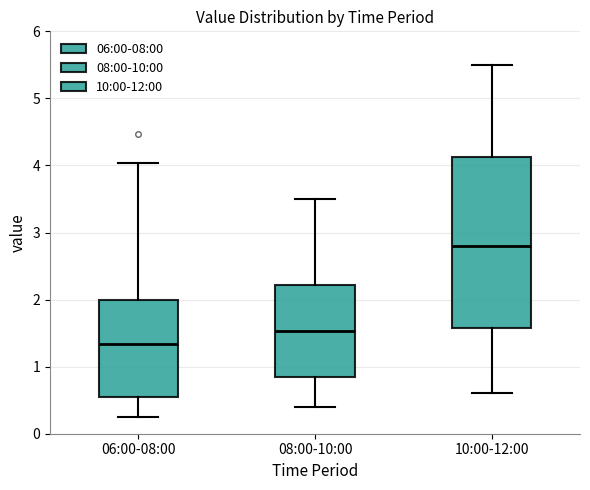

Reading left to right, read every box against the y-axis: the position of its median line, the range the box covers, and the ends of its whiskers. The values are not printed on the chart, so give them approximately, as read against the axis.

06:00-08:00: median 1.3, box 0.5 to 2.0, whiskers 0.3 to 4.0
08:00-10:00: median 1.5, box 0.9 to 2.2, whiskers 0.4 to 3.5
10:00-12:00: median 2.8, box 1.6 to 4.1, whiskers 0.6 to 5.5